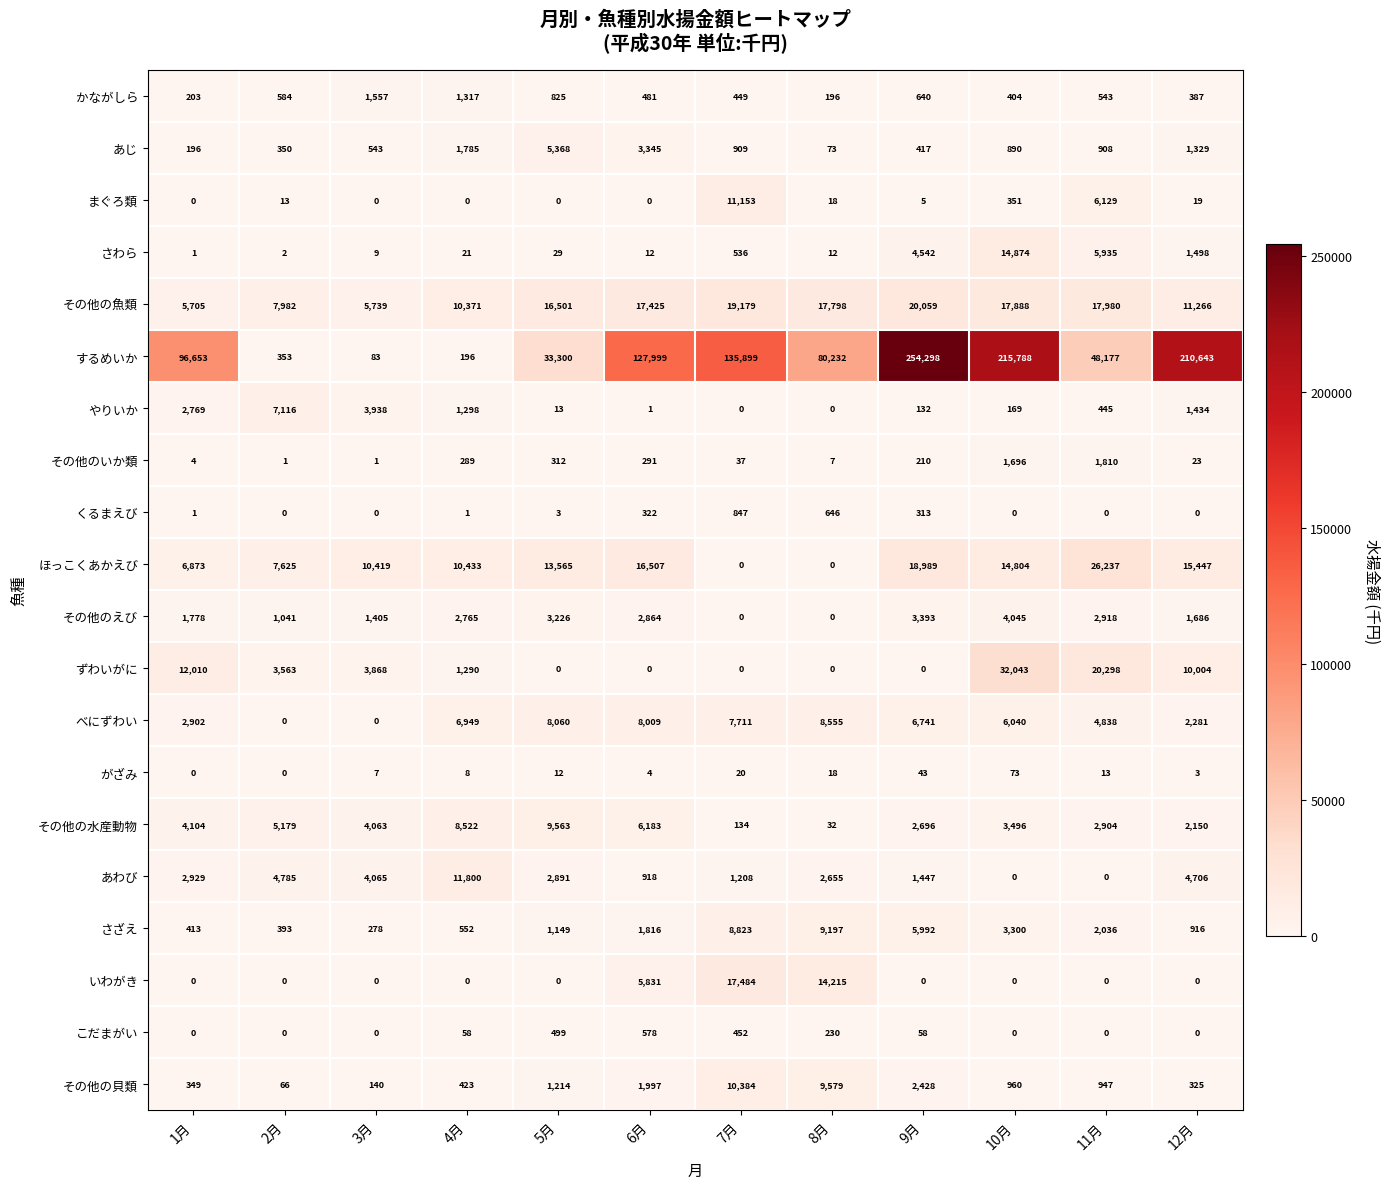

Which series has the largest total across all categories?

するめいか